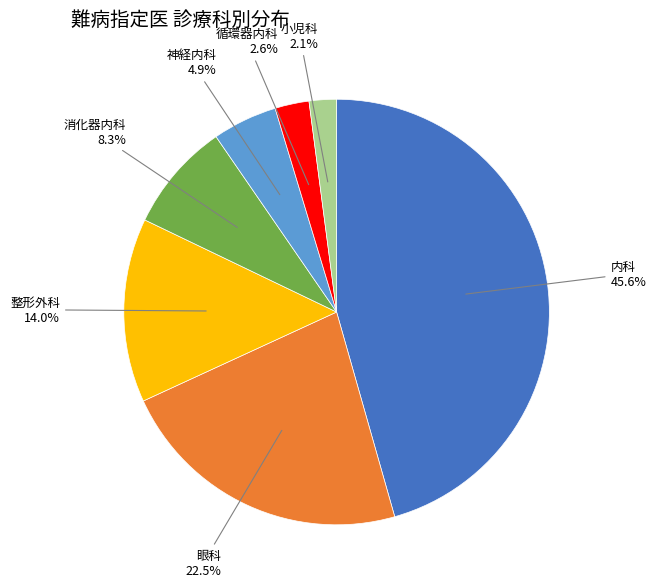

Is there a majority slice in this chart?

No